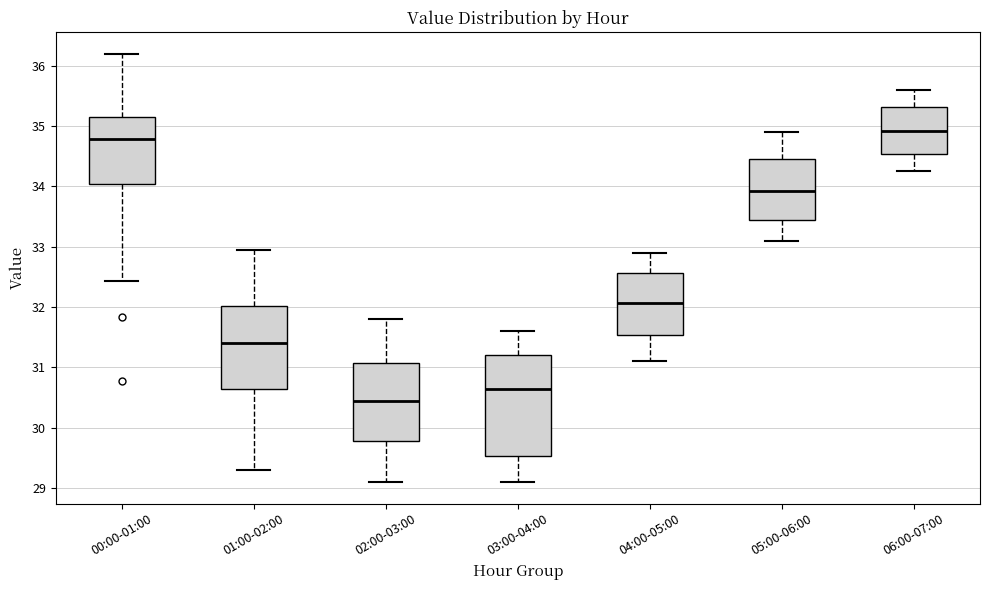

Which box's median line is the lowest?

02:00-03:00